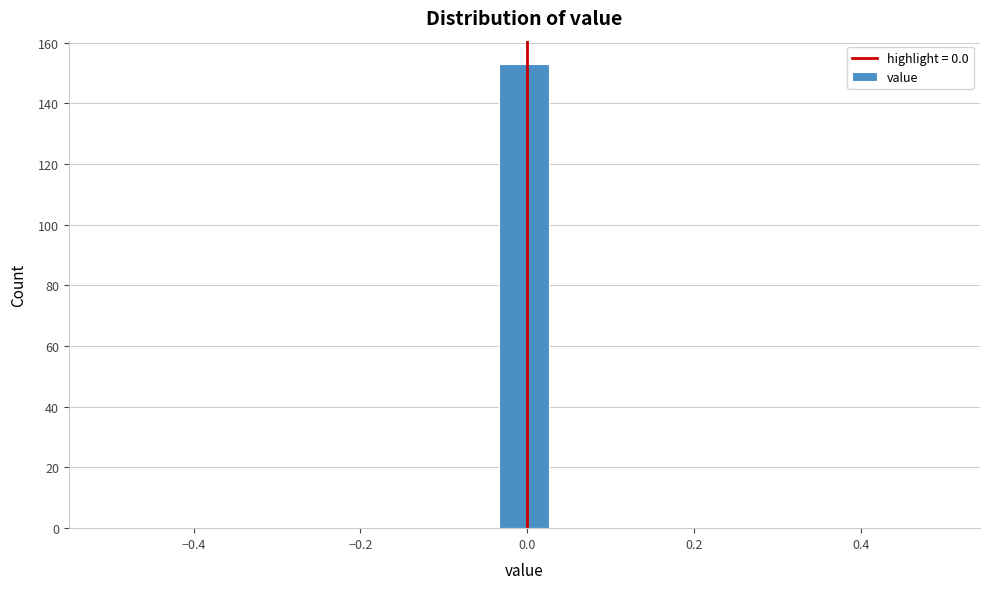

Around what value on the x-axis is the tallest bar? Give the approximate position of its centre, as read against the axis.

0.00